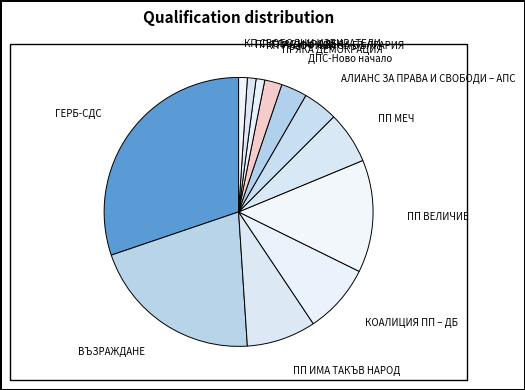

Approximately how many times larger is the value at КП РУСОФИЛИ ЗА БЪЛГАРИЯ compared to ДПС-Ново начало?

0.3